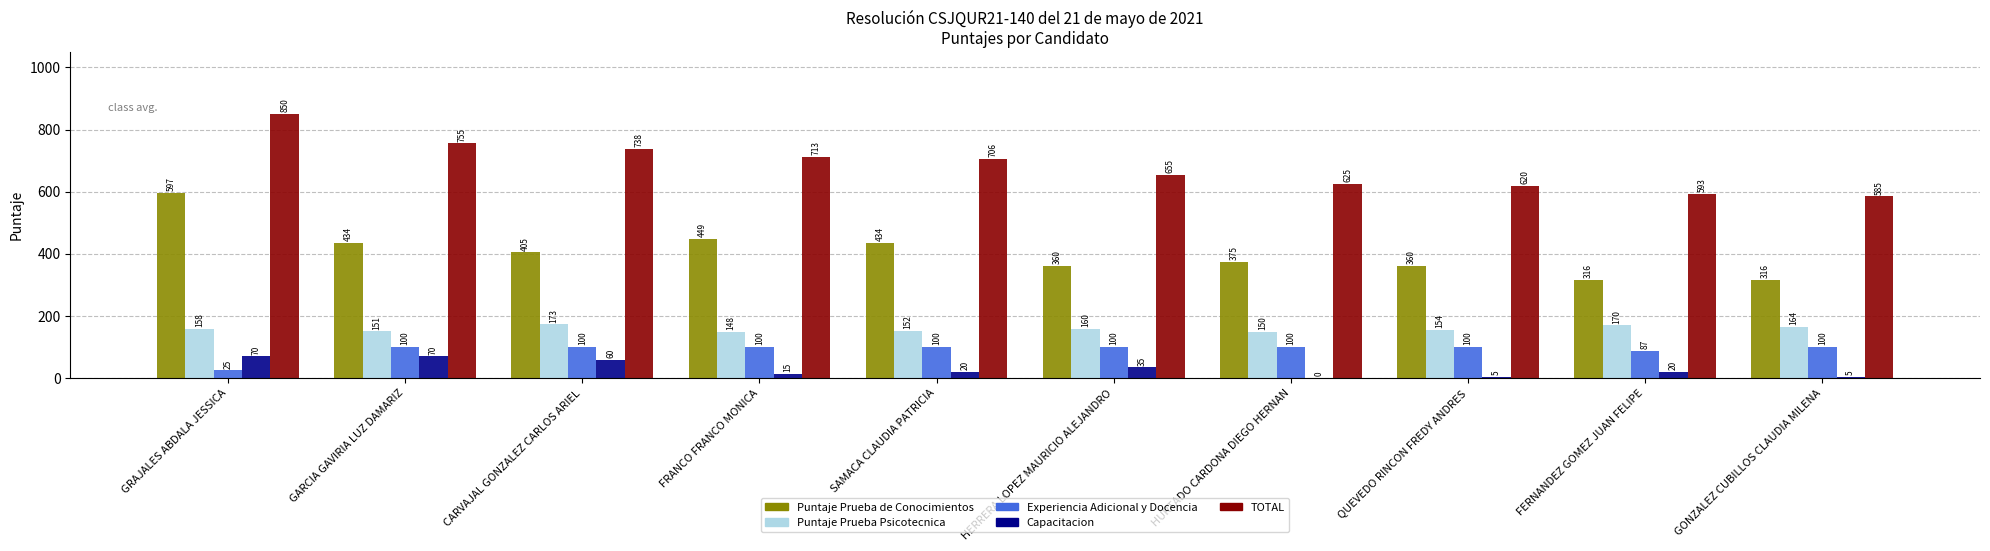

Which series changed the most between FRANCO FRANCO MONICA and SAMACA CLAUDIA PATRICIA?

Puntaje Prueba de Conocimientos